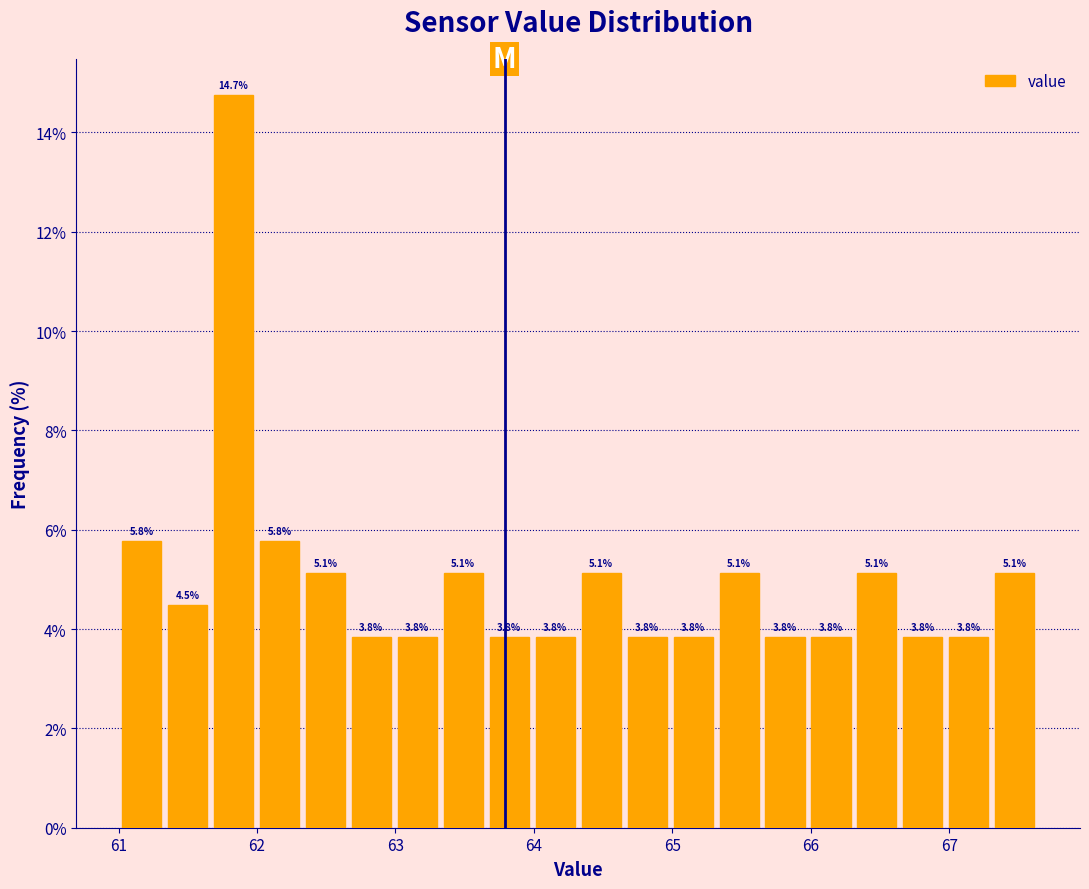

Read against the x-axis, roughly where is the centre of the tallest bar?

61.8